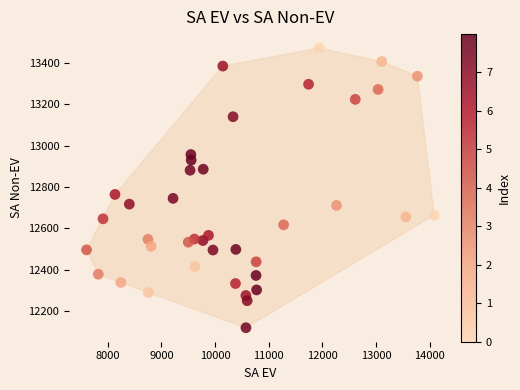

What Y value in the scatter plot is closest to 12795?

12764